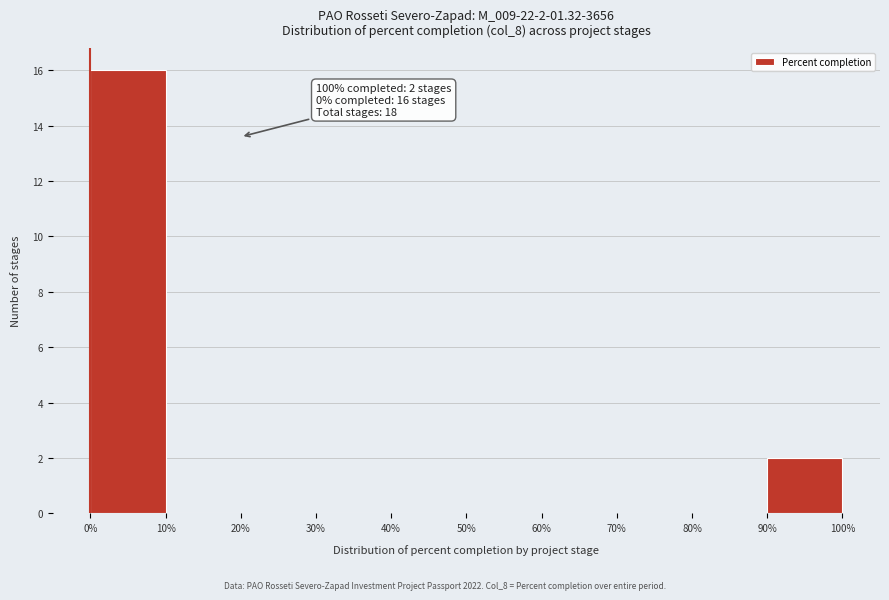

Which range on the x-axis has the tallest bar?

0% to 10%